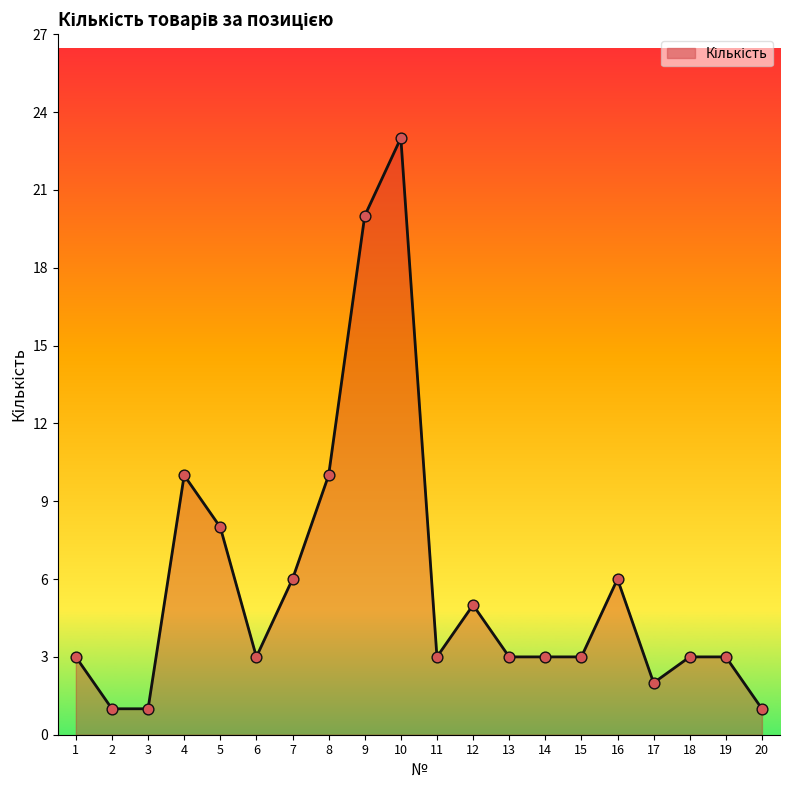

What is the ratio of the value at 4 to the value at 20?

10.0